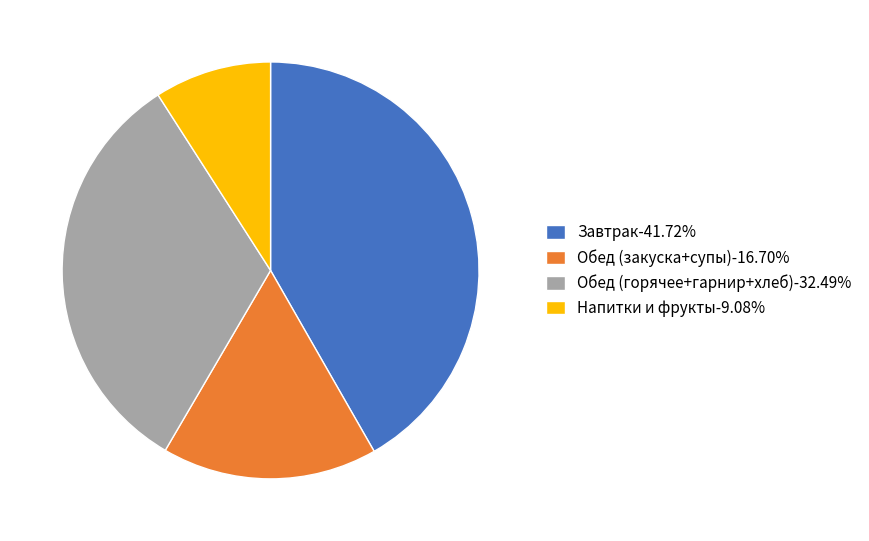

Combined, do Обед (горячее+гарнир+хлеб)-32.49% and Напитки и фрукты-9.08% account for over 50%?

No